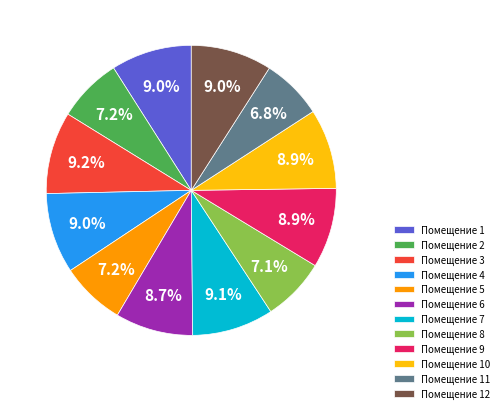

Is there a majority slice in this chart?

No